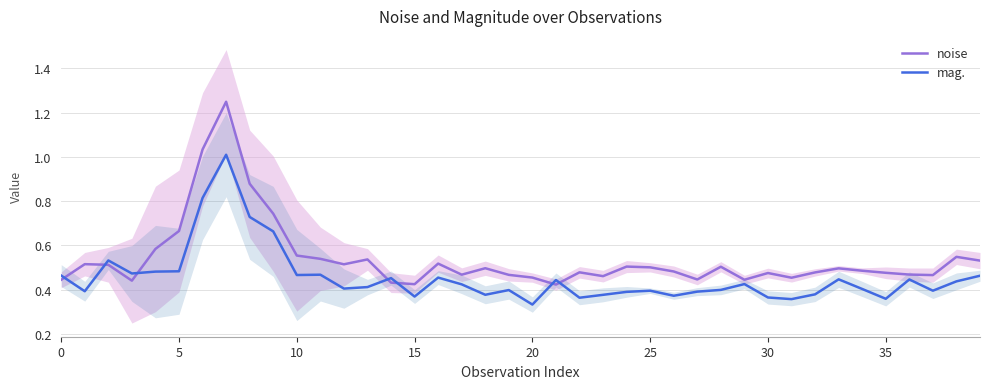

True or false: mag. and noise intersect in this chart.

True